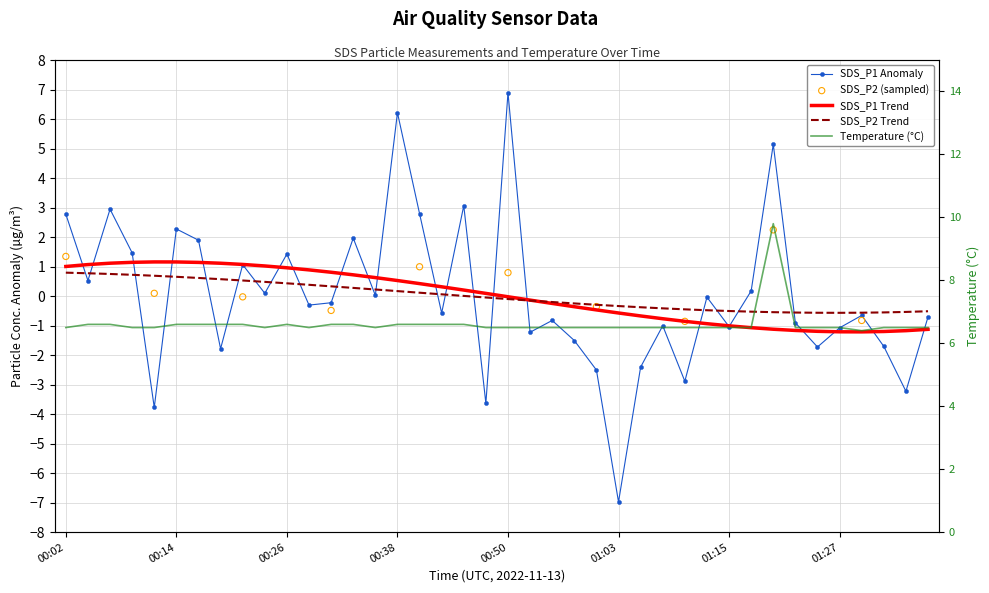

Which series has the widest spread of Y values?

SDS_P1